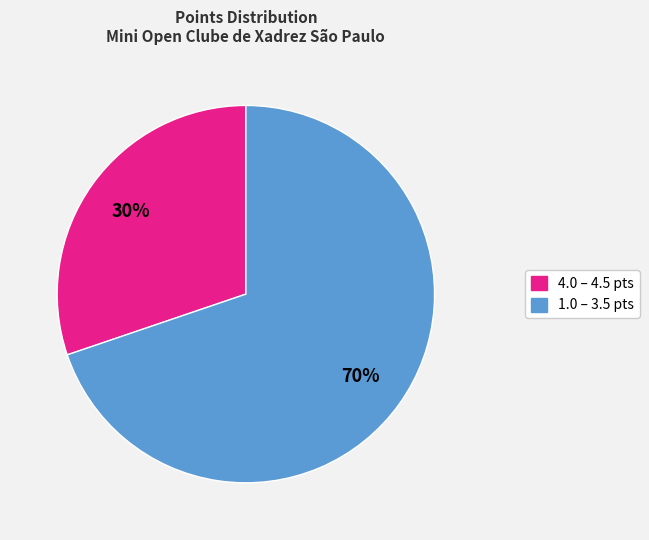

The 4.0 – 4.5 pts slice represents 44% of the pie. True or false?

False